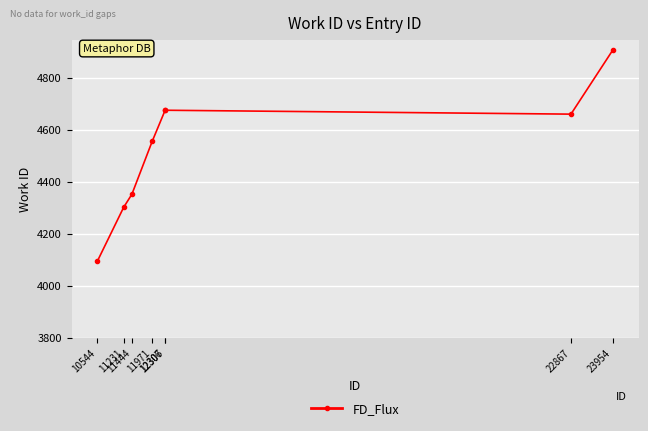

How many interior local valleys (lower than both neighbors) does the data have?

1